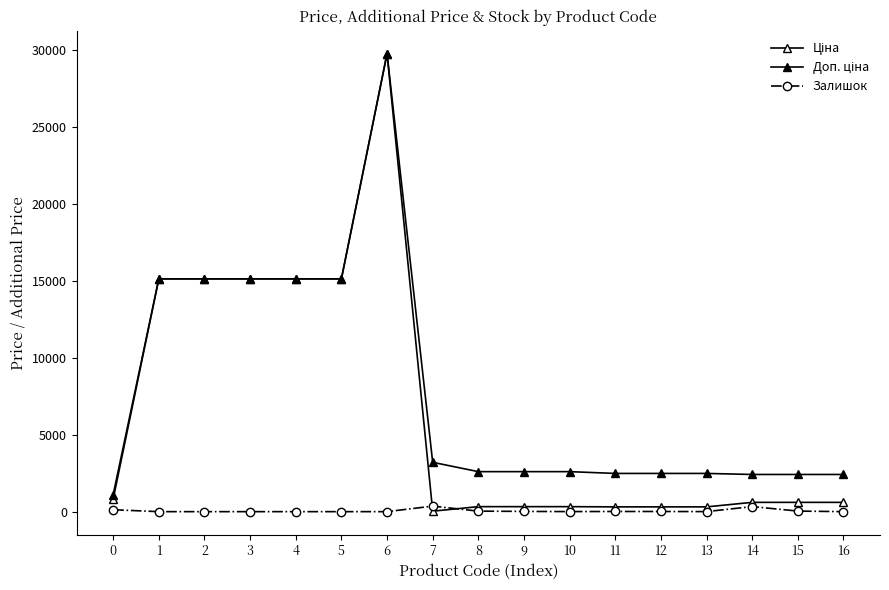

Count the number of data series in this chart.

3